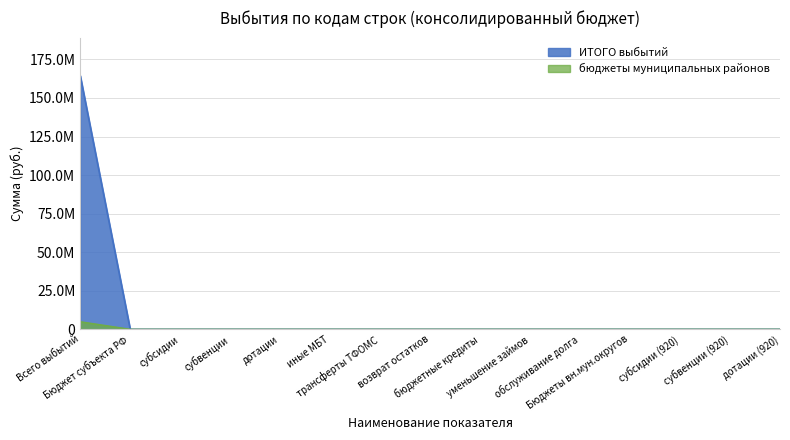

True or false: бюджеты сельских поселений has more than 2 points higher than both neighbors.

False